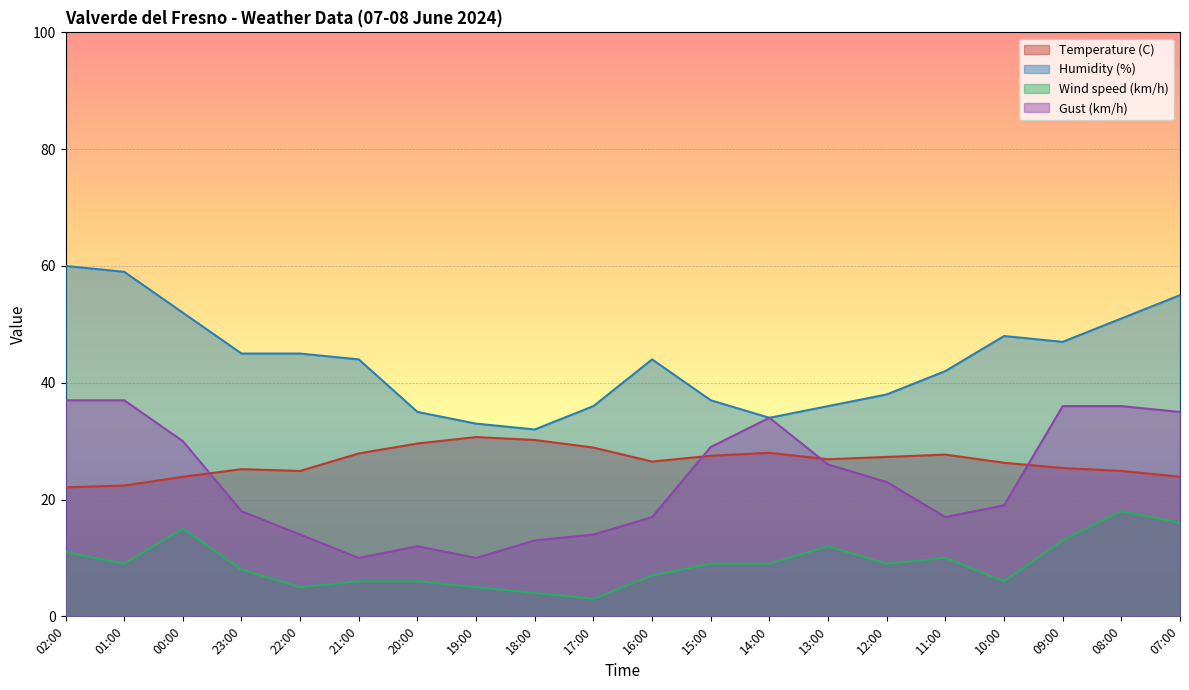

Where is the first local maximum for Temperature (C)?

23:00